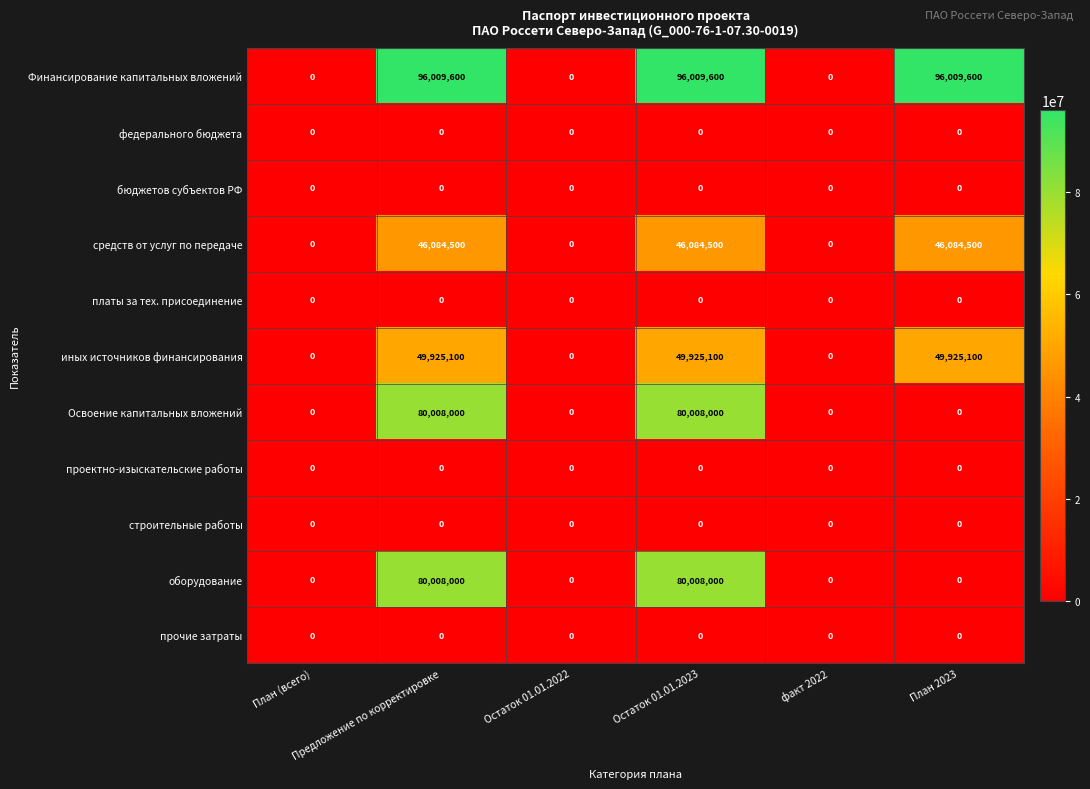

Which series has the largest total across all categories?

Финансирование капитальных вложений